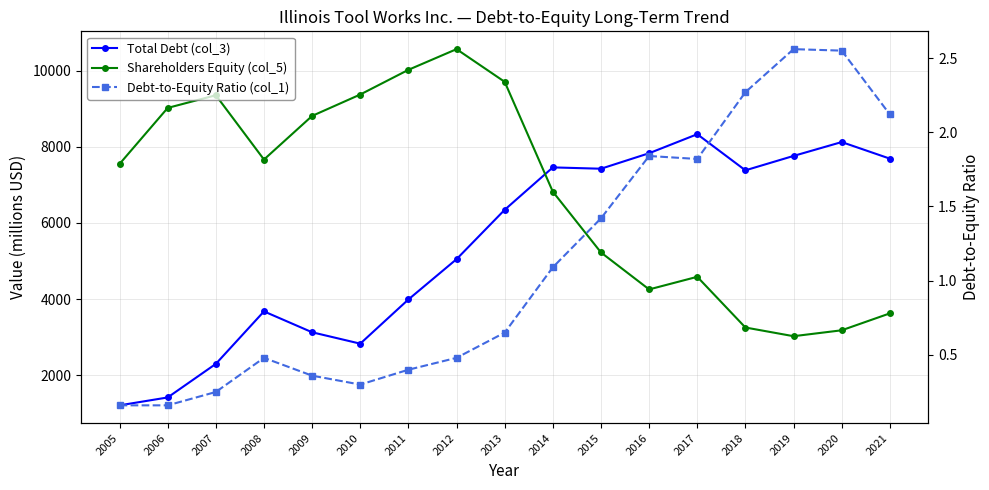

Read the Shareholders Equity (col_5) value at 2005.

7547.0